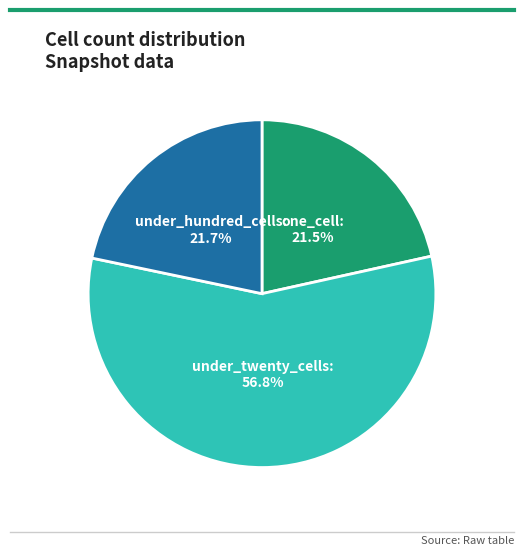

Is it true that under_hundred_cells is 22% of the pie?

True